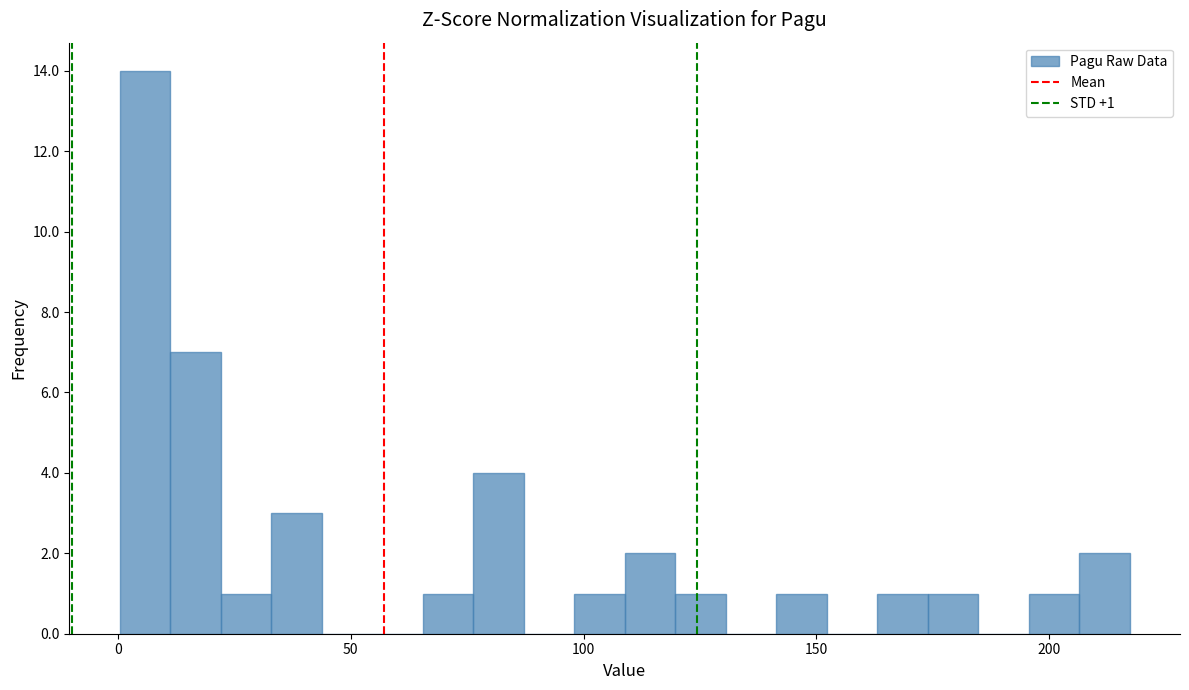

Around what value on the x-axis is the tallest bar? Give the approximate position of its centre, as read against the axis.

5